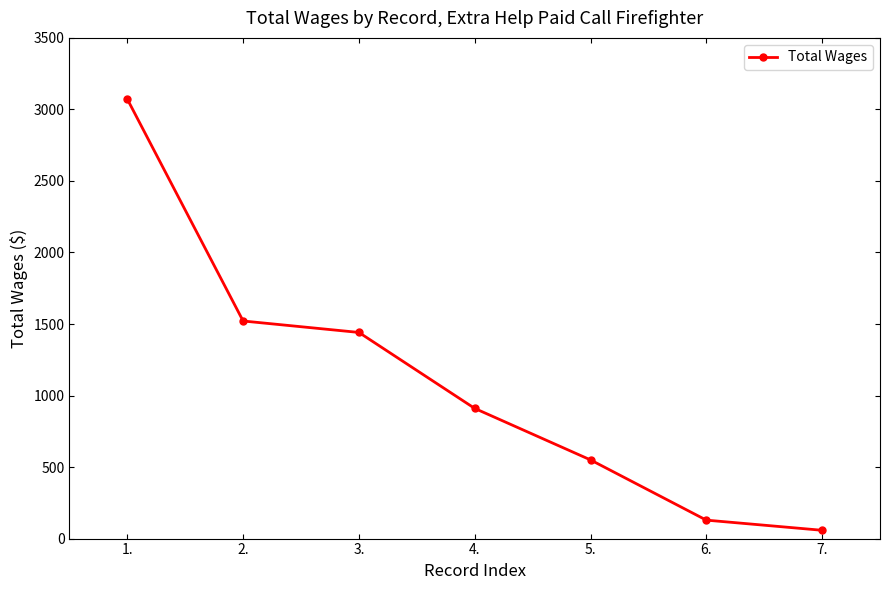

True or false: there are more than 2 points higher than both neighbors.

False